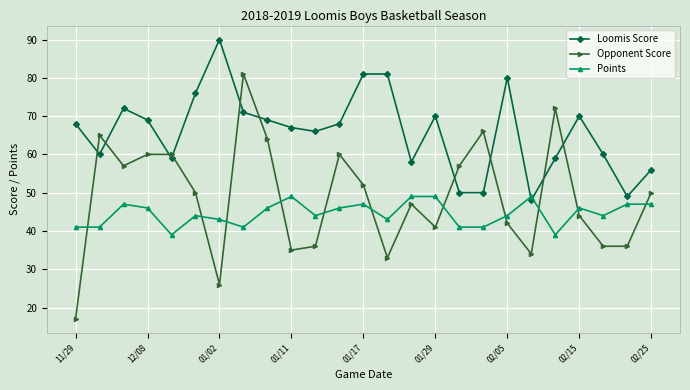

Which series ends up on top after the final intersection of Opponent Score and Points?

Opponent Score